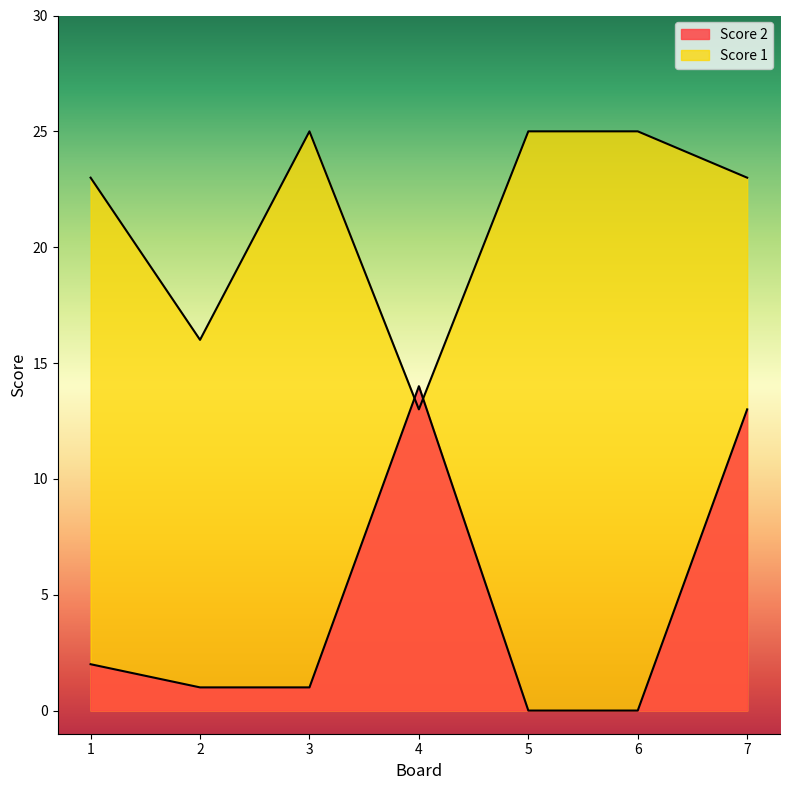

Rank the series at 2 from lowest to highest value.

Score 2, Score 1